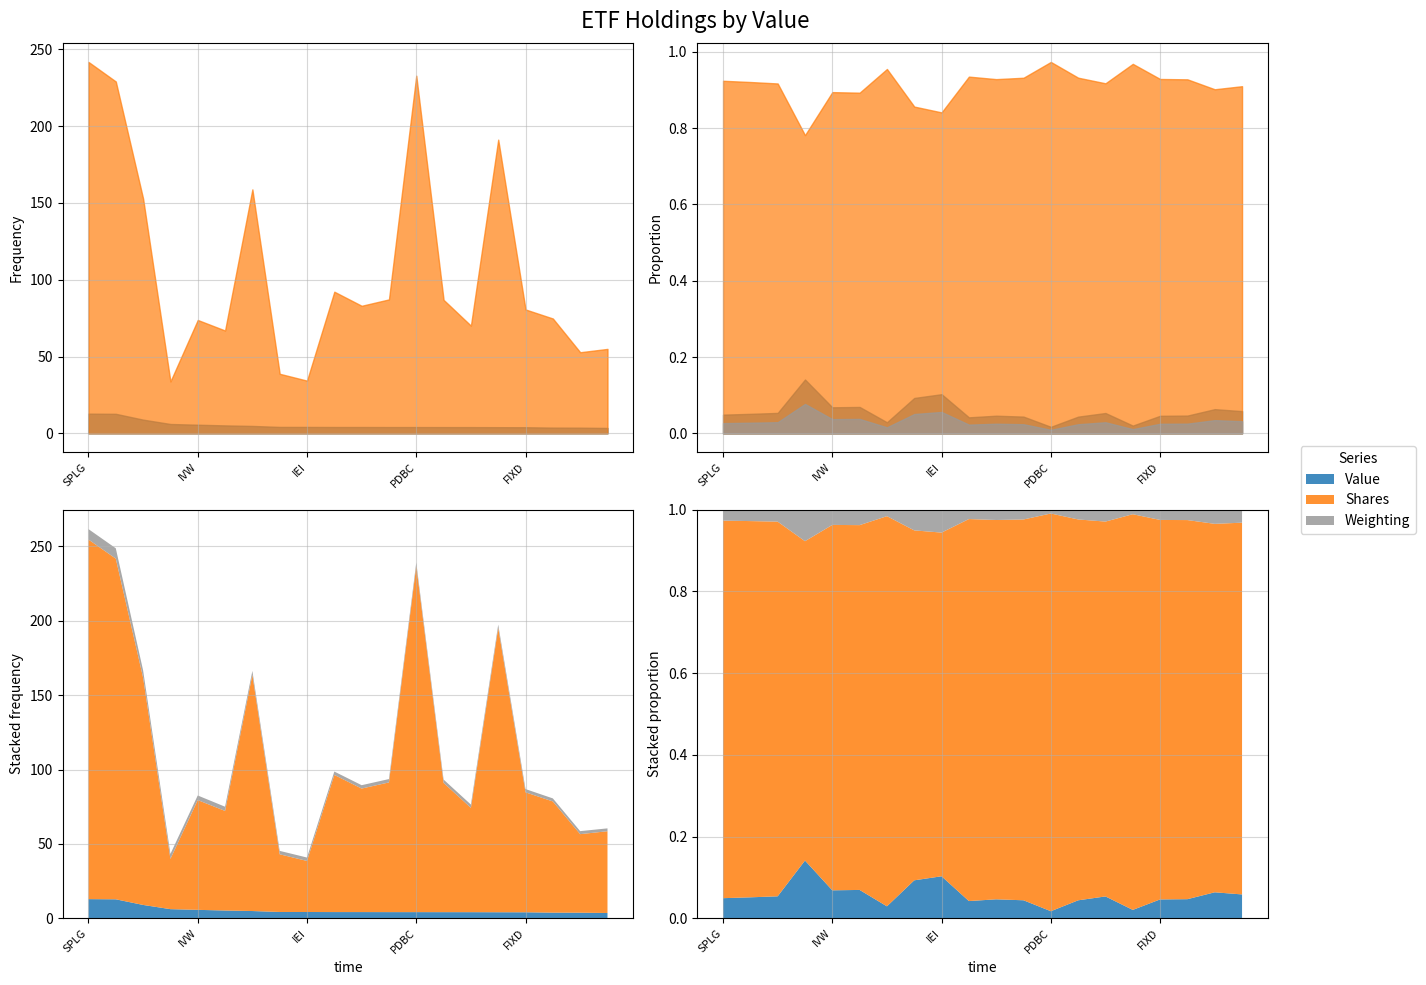

True or false: Shares and Weighting intersect in this chart.

False